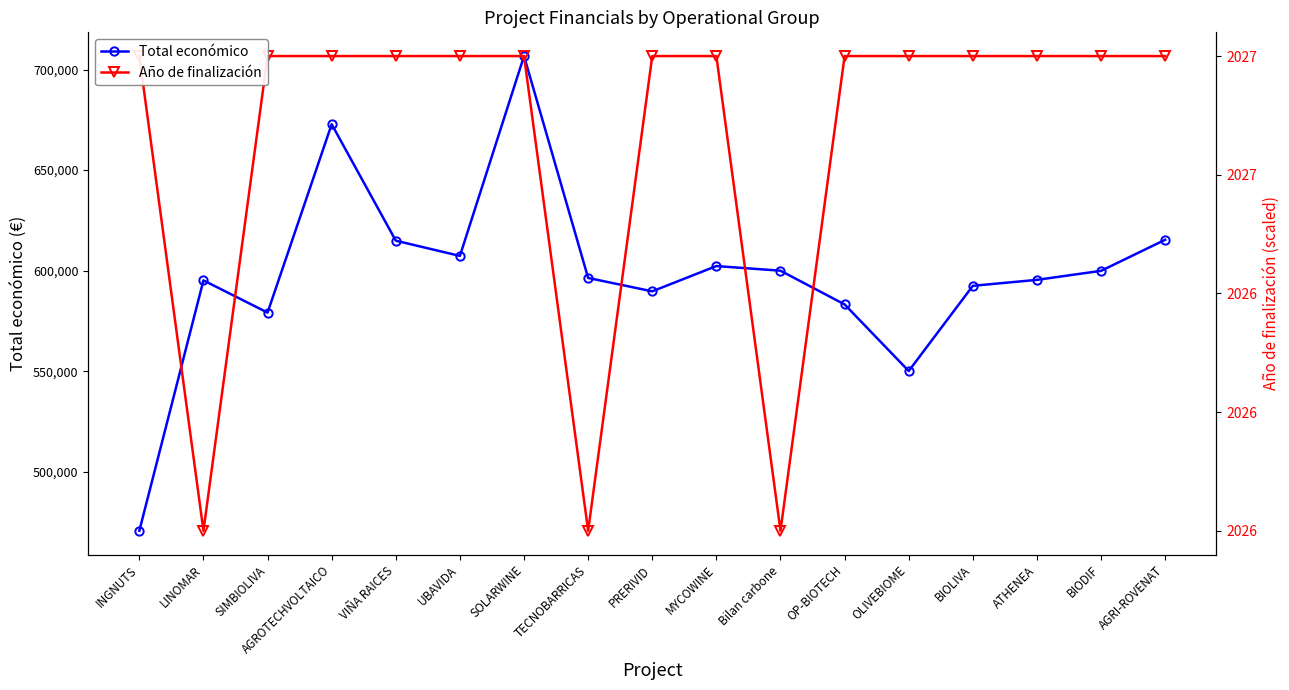

The value of Año de finalización at VIÑA RAICES is 1015682.6. True or false?

False